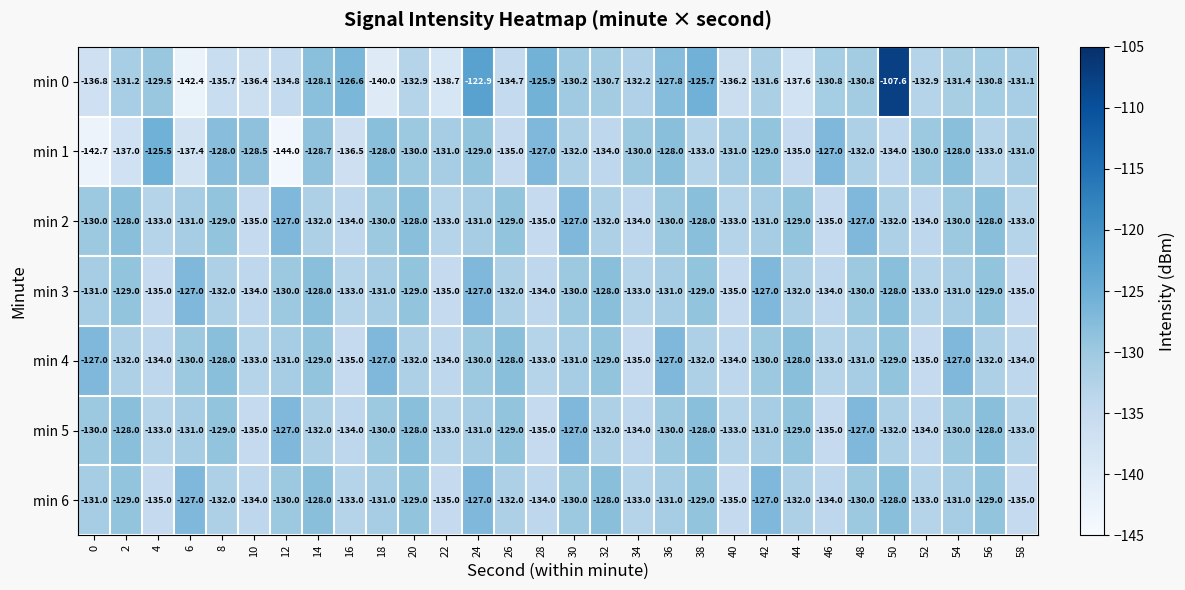

Read the min 4 value at 8.

-128.0